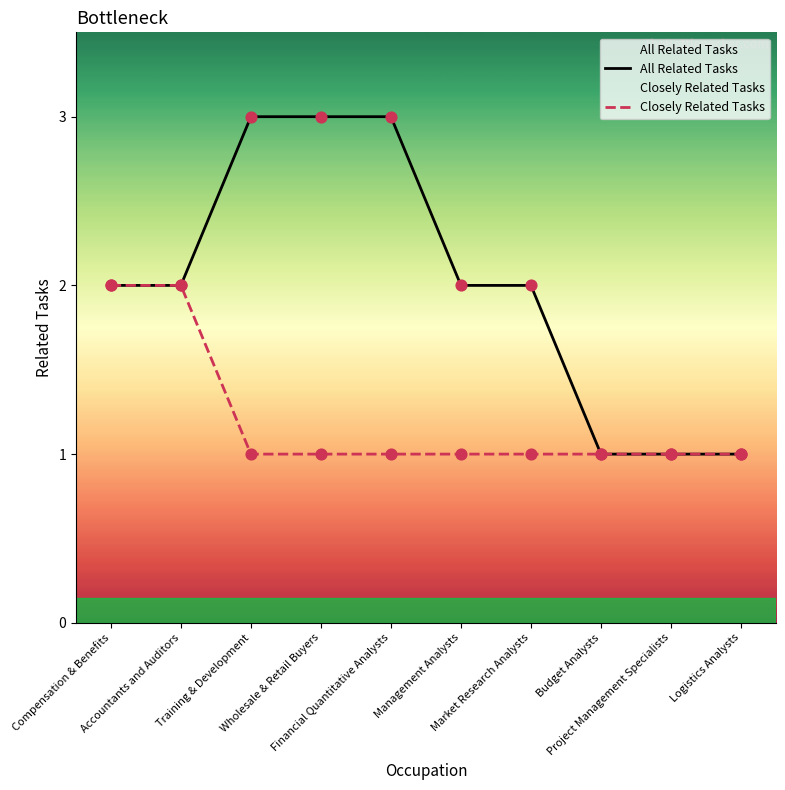

At how many categories does at least one series exceed 1?

7